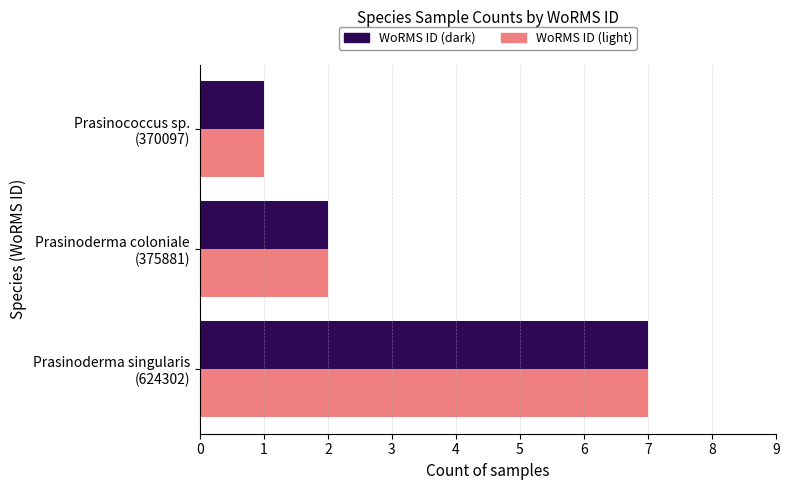

At which label does WoRMS ID (light) reach its minimum?

Prasinococcus sp.
(370097)